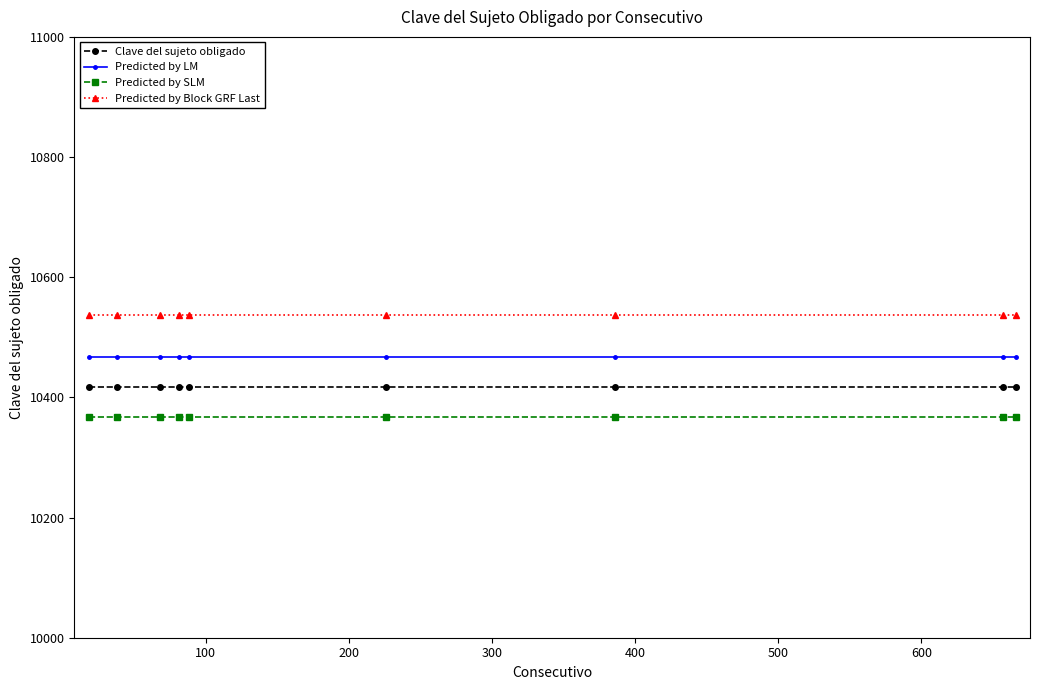

Reading left to right, what are all the values shown in this chart?

Clave del sujeto obligado: 10417	10417	10417	10417	10417	10417	10417	10417	10417
Predicted by LM: 10467	10467	10467	10467	10467	10467	10467	10467	10467
Predicted by SLM: 10367	10367	10367	10367	10367	10367	10367	10367	10367
Predicted by Block GRF Last: 10537	10537	10537	10537	10537	10537	10537	10537	10537